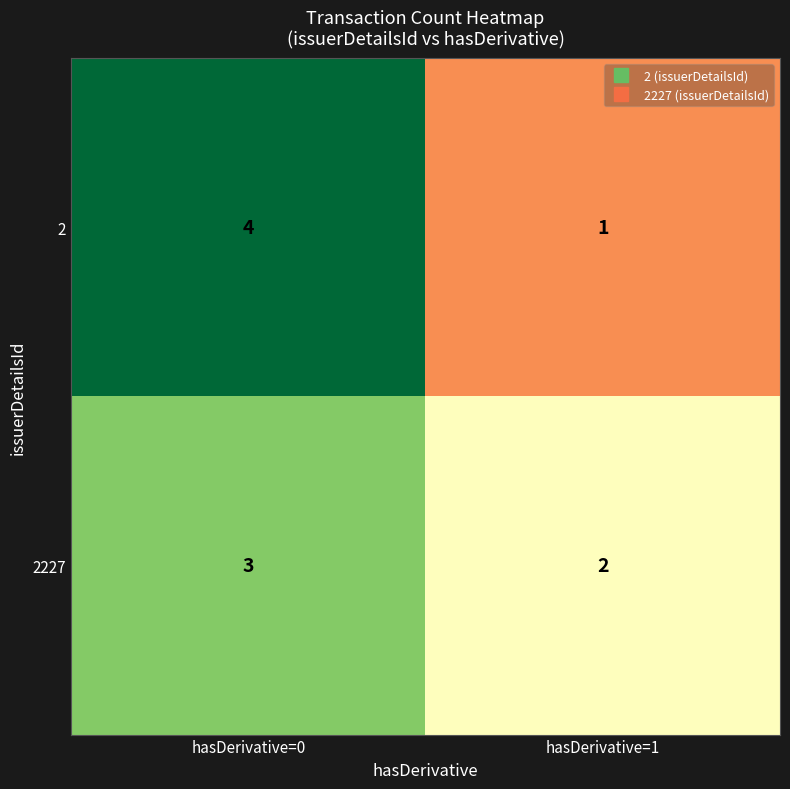

Which series changed the most between hasDerivative=0 and hasDerivative=1?

2